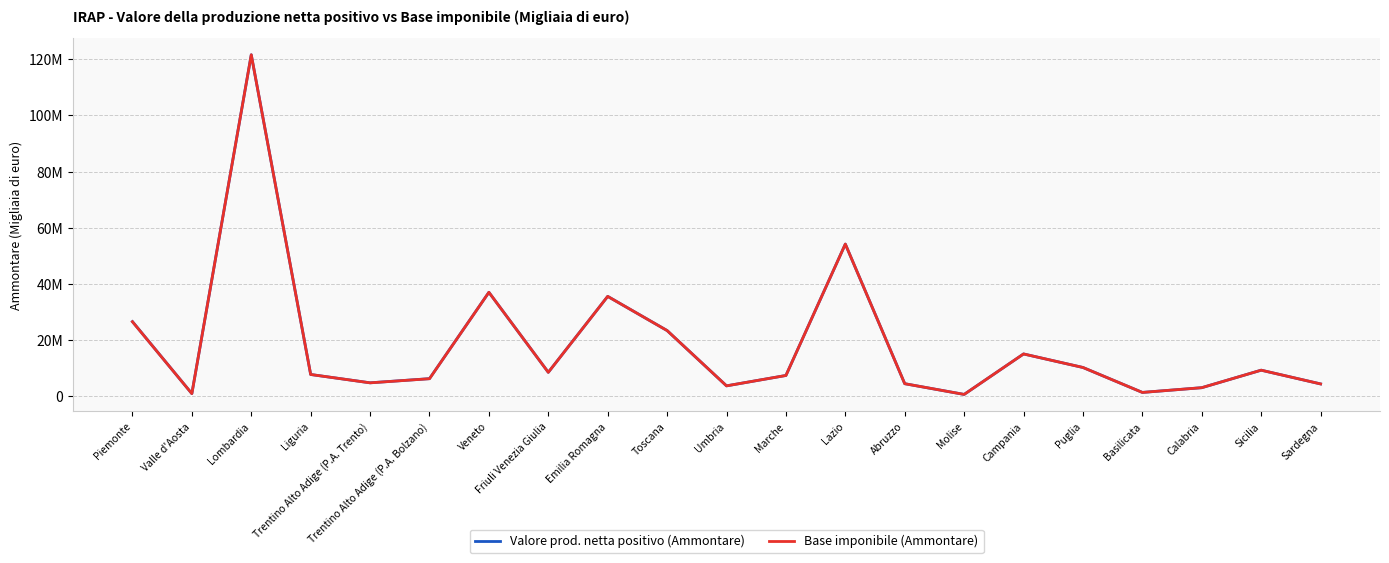

Is the value of Valore prod. netta positivo (Ammontare) at Sardegna greater than the value of Base imponibile (Ammontare) at Campania?

No